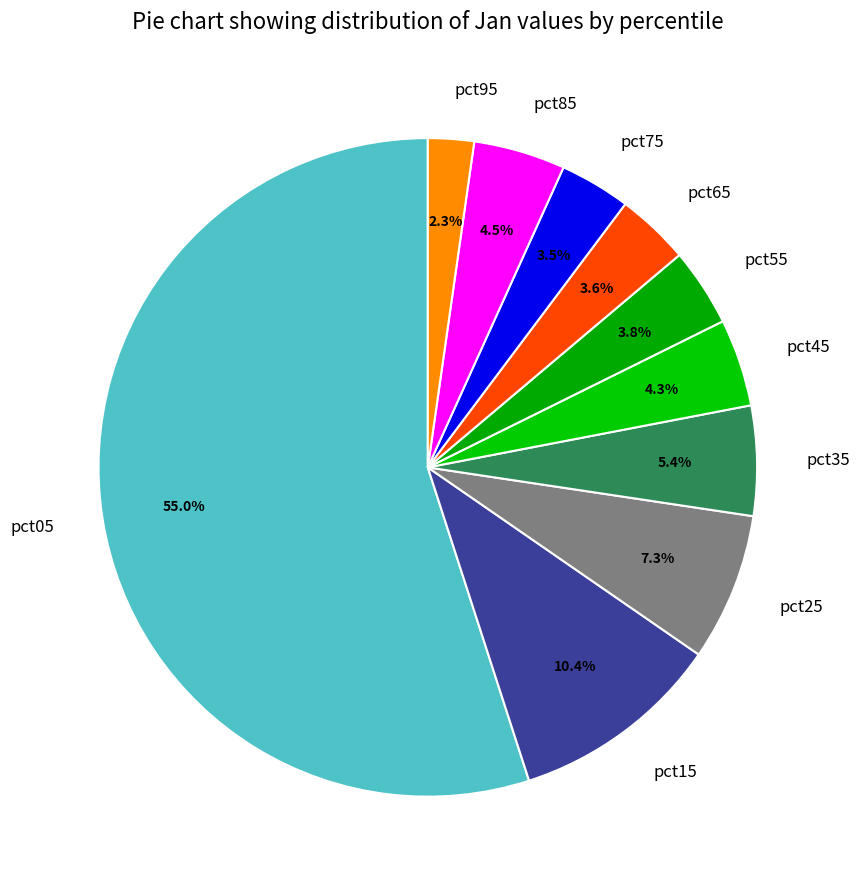

Between pct15 and pct45, which is larger?

pct15